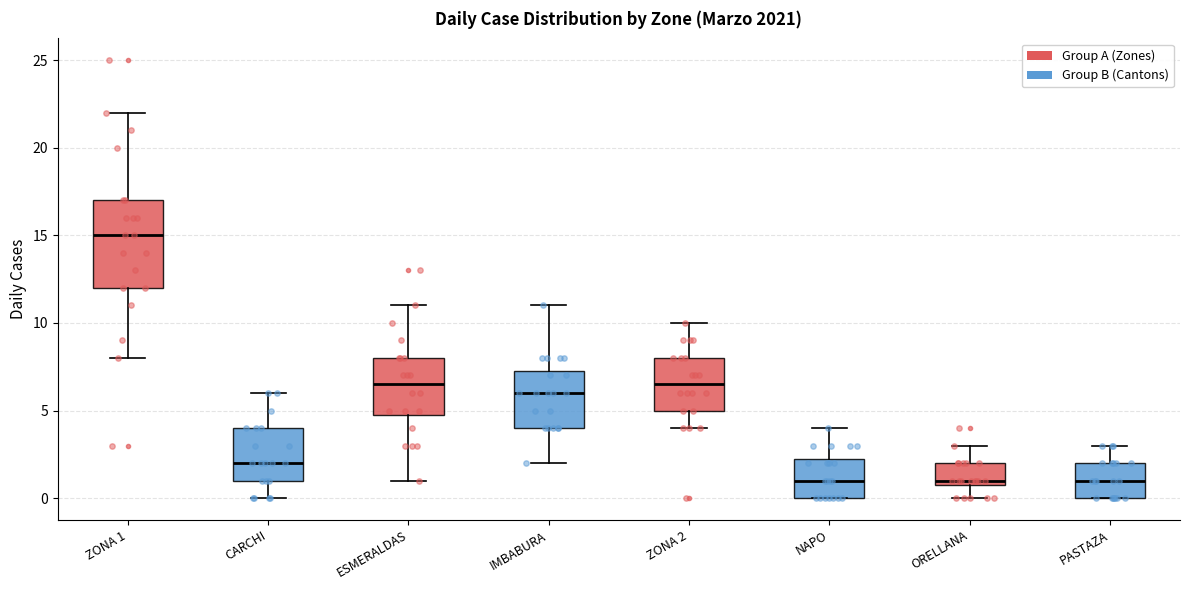

Where is the lower edge of the box for NAPO on the y-axis? The values are not printed on the chart, so give them approximately, as read against the axis.

0.0